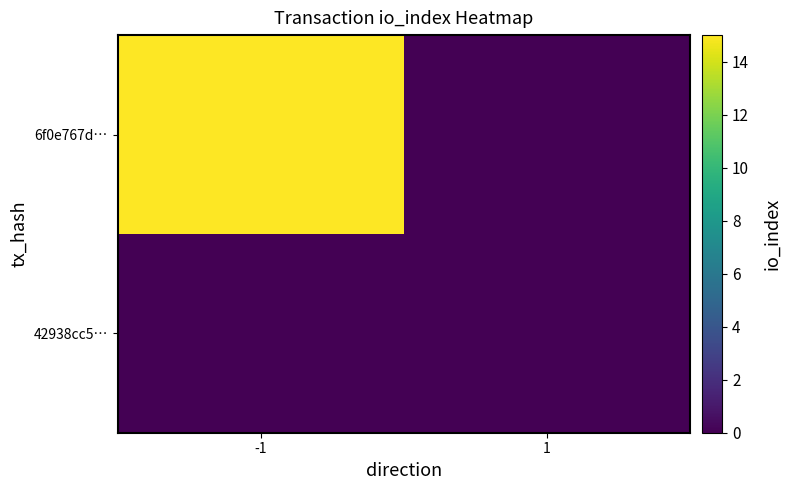

Rank the series at 1 from lowest to highest value.

6f0e767d…, 42938cc5…